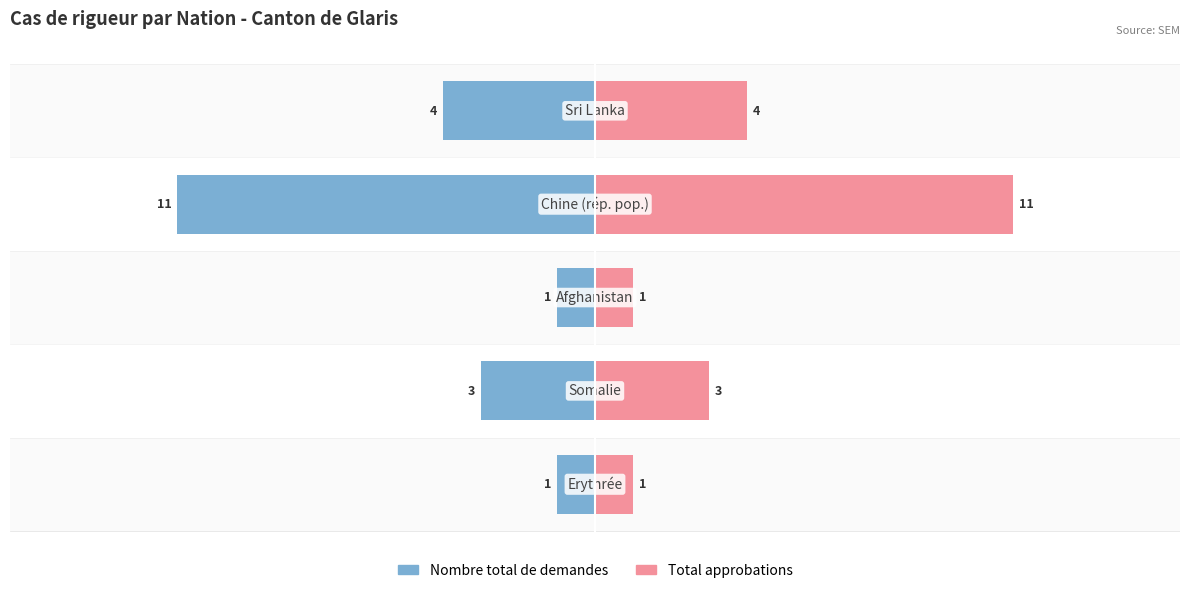

What is the difference between the highest and lowest values at 0?

2